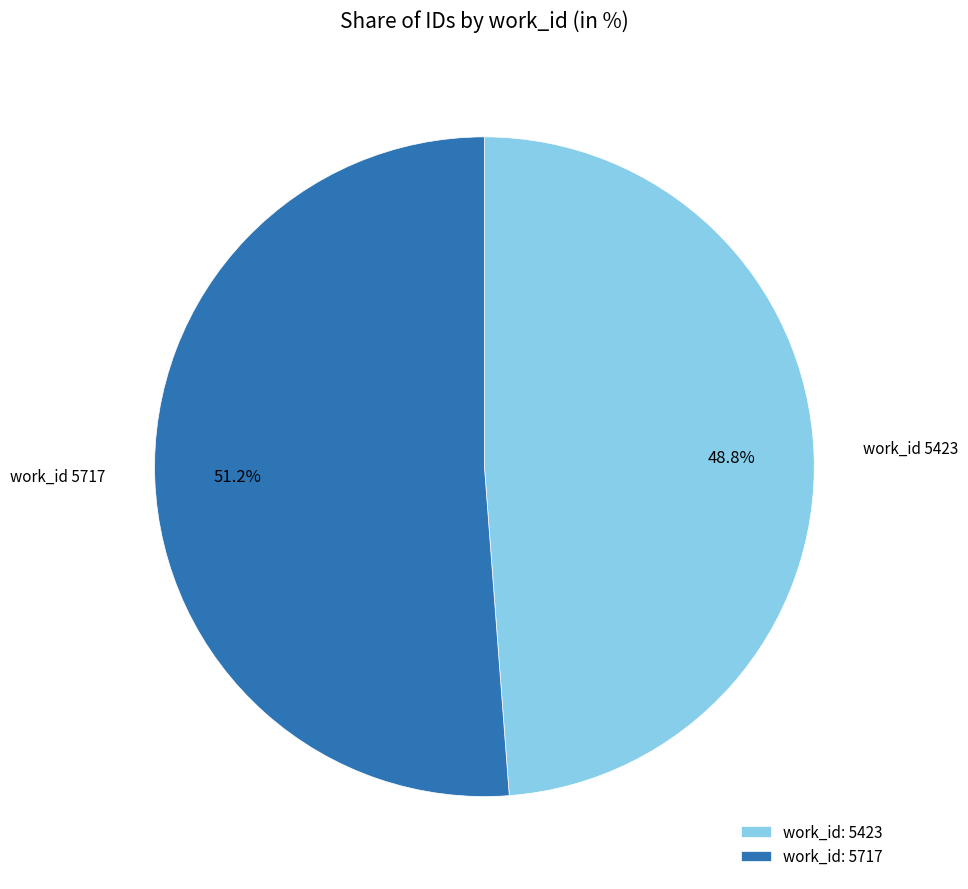

Rank the categories by value from highest to lowest.

work_id: 5717, work_id: 5423